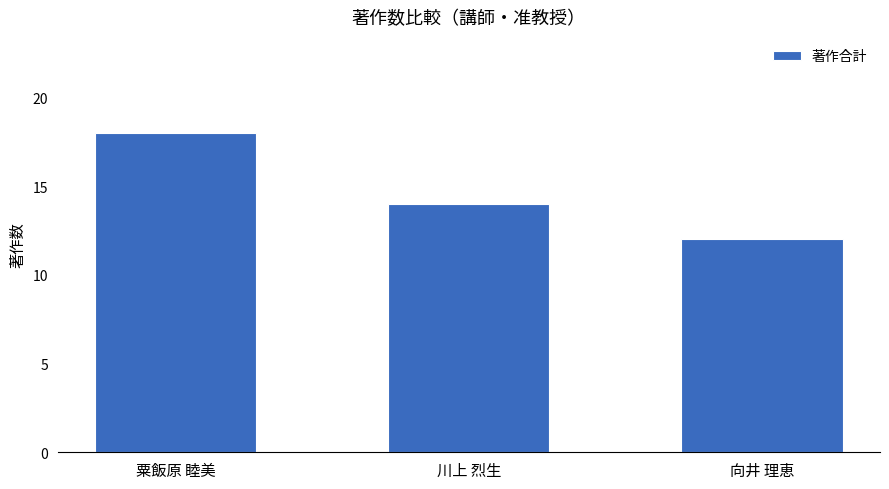

List the labels in order of value, largest first.

粟飯原 睦美, 川上 烈生, 向井 理恵